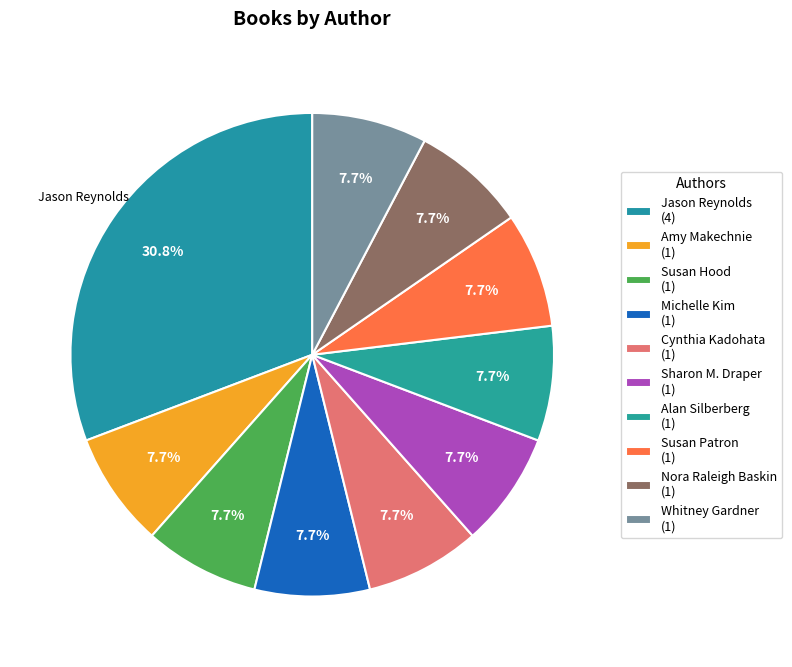

How many slices are in this pie chart?

10